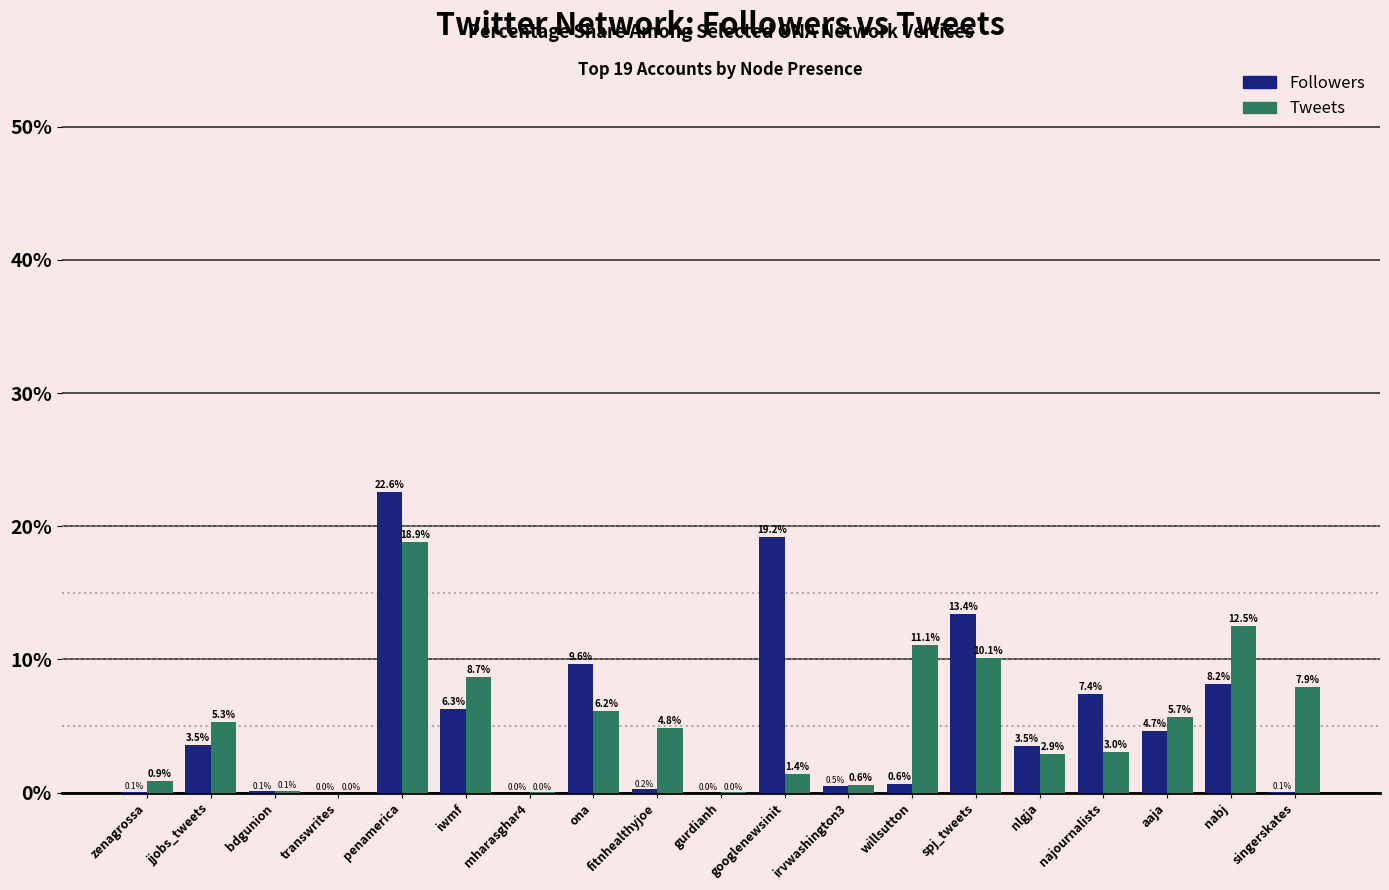

At which label is Followers closest to 11?

ona